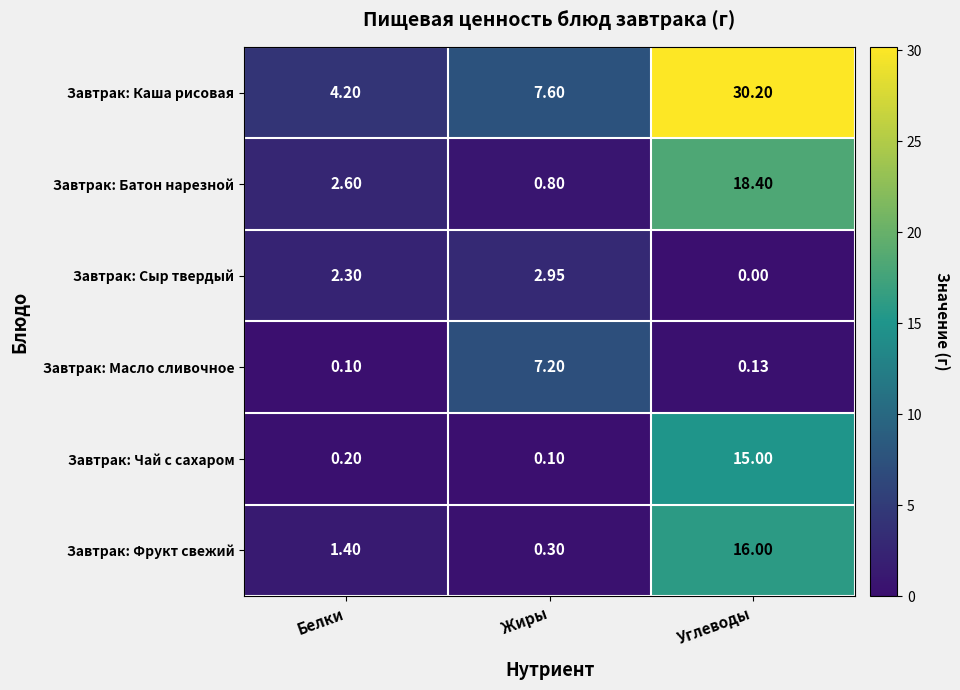

At which label does Завтрак: Масло сливочное reach its peak?

Жиры